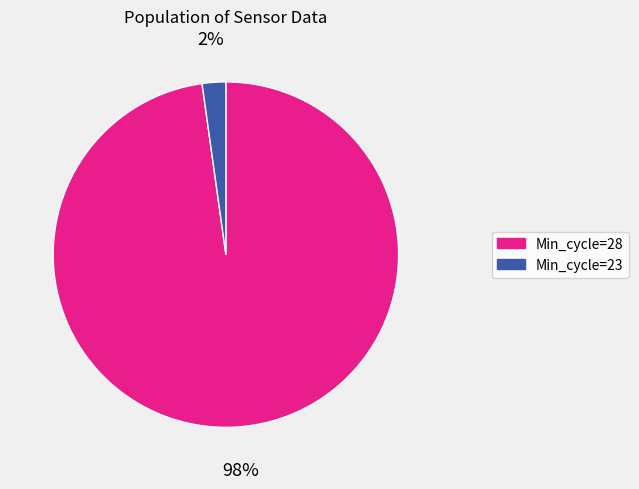

Is there a majority slice in this chart?

Yes